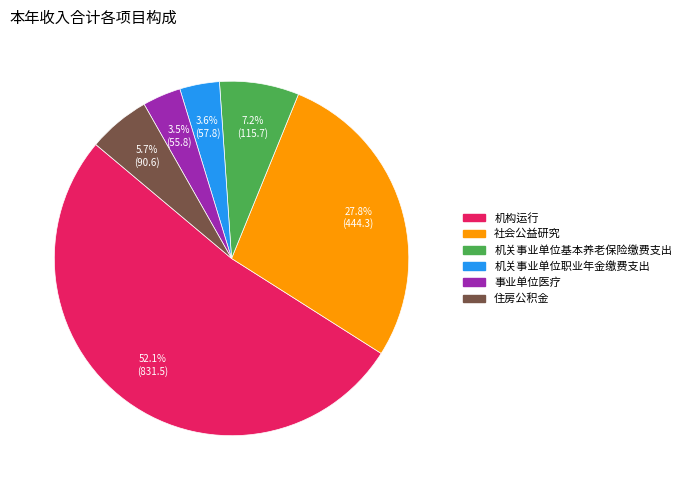

Which has a higher value, 机构运行 or 社会公益研究?

机构运行